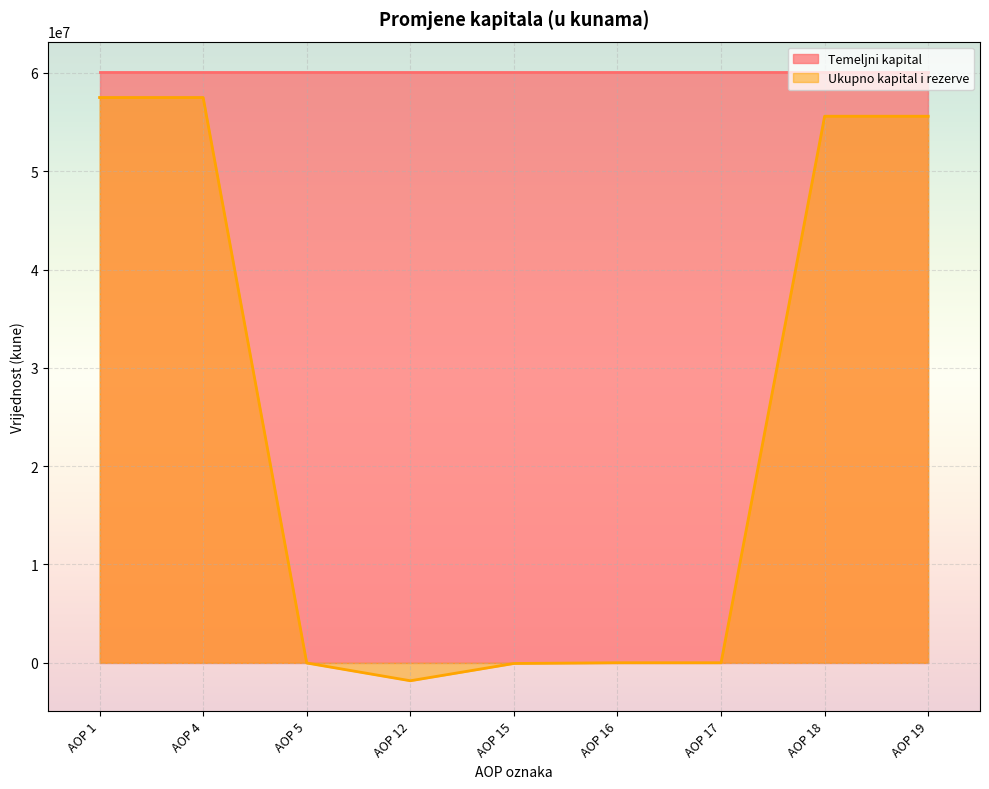

Rank the categories by value from highest to lowest.

AOP 1, AOP 4, AOP 18, AOP 19, AOP 16, AOP 17, AOP 5, AOP 15, AOP 12